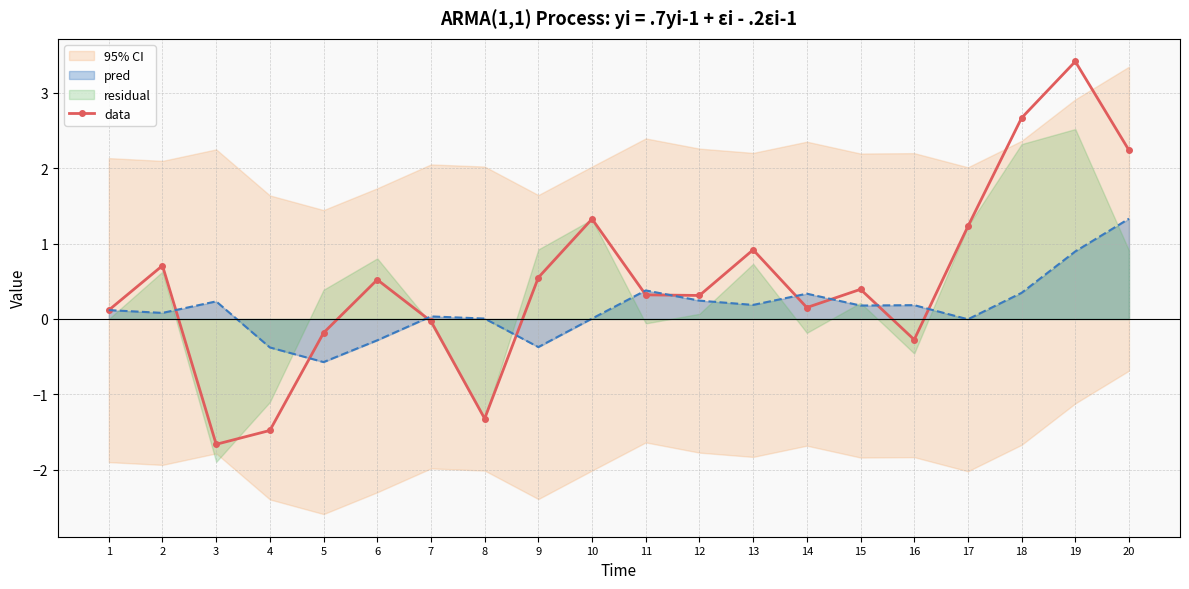

The value at 3 is -0.5. True or false?

False